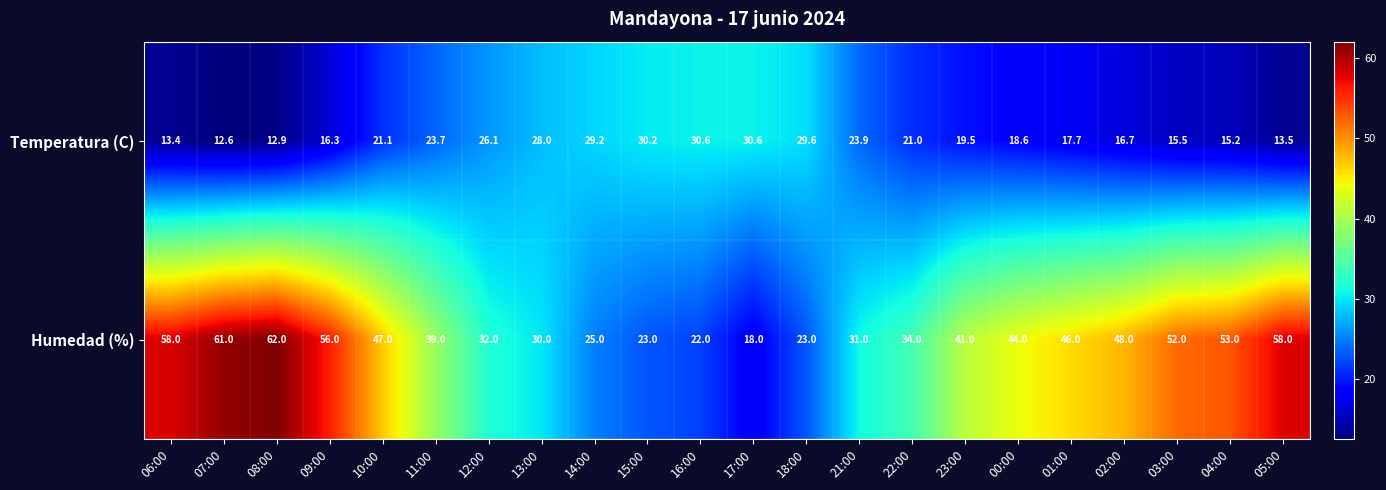

List the series in order of their peak value, lowest first.

Temperatura (C), Humedad (%)